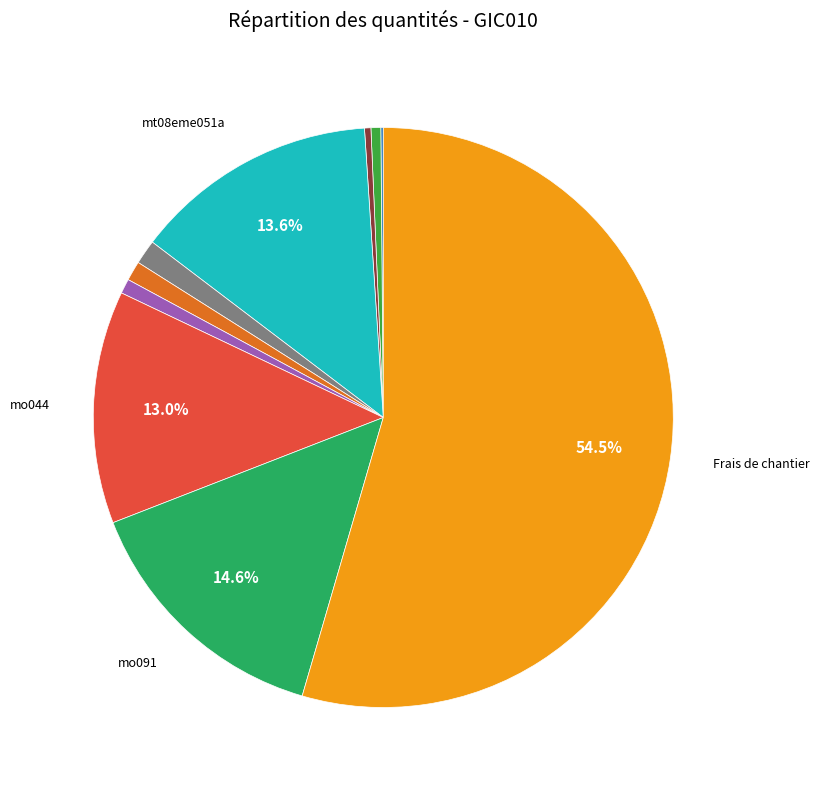

Is there a majority slice in this chart?

Yes